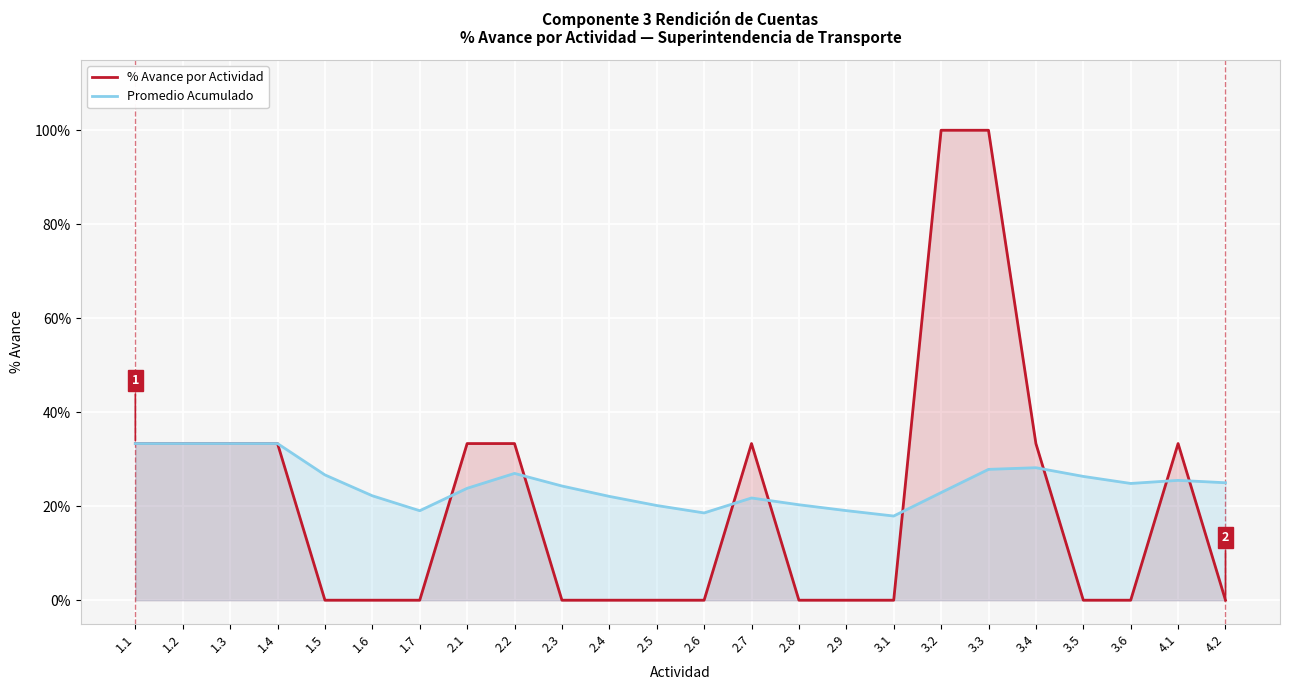

At which category does Promedio Acumulado reach its first local valley?

1.7